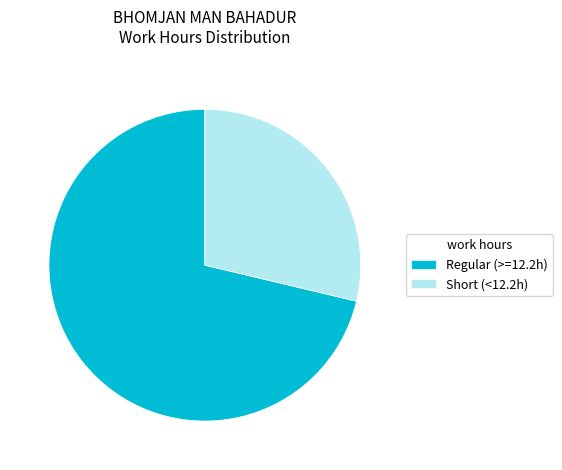

Which slice is the smallest?

Short (<12.2h)